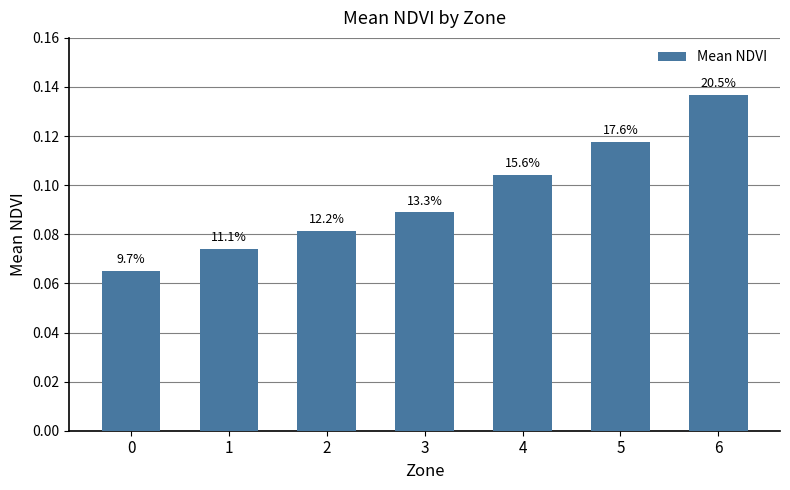

Are the bars horizontal?

No